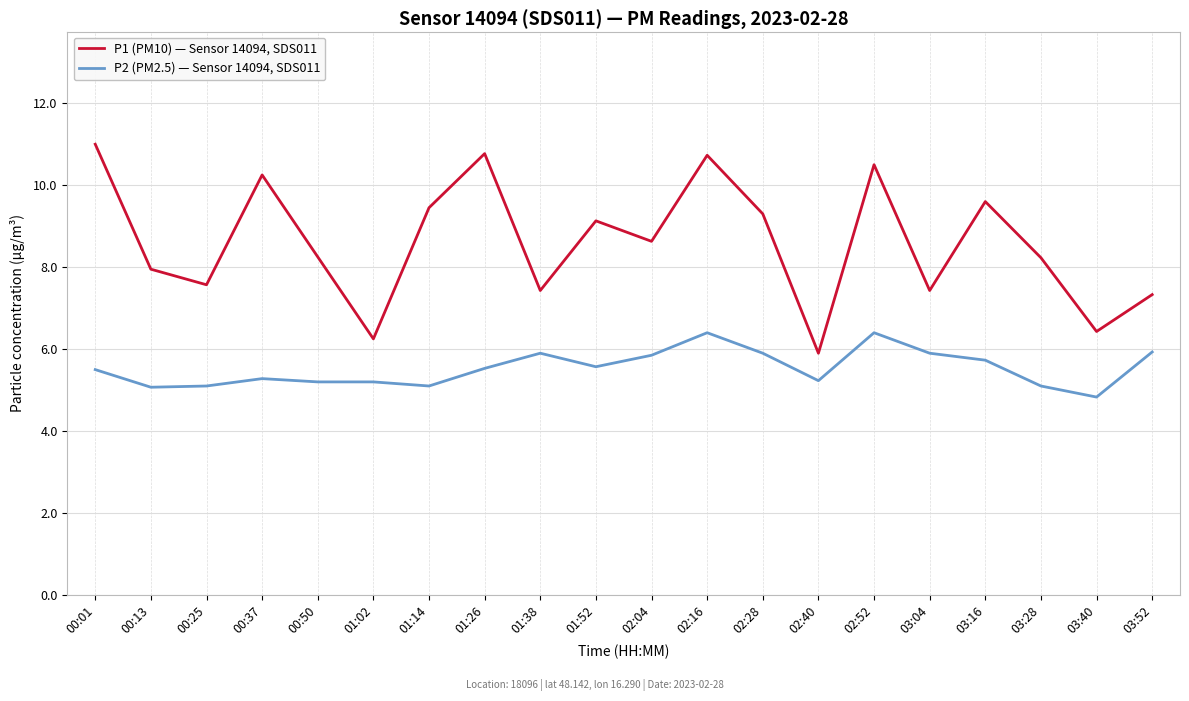

Which series has the largest range (max minus min)?

P1 (PM10) — Sensor 14094, SDS011